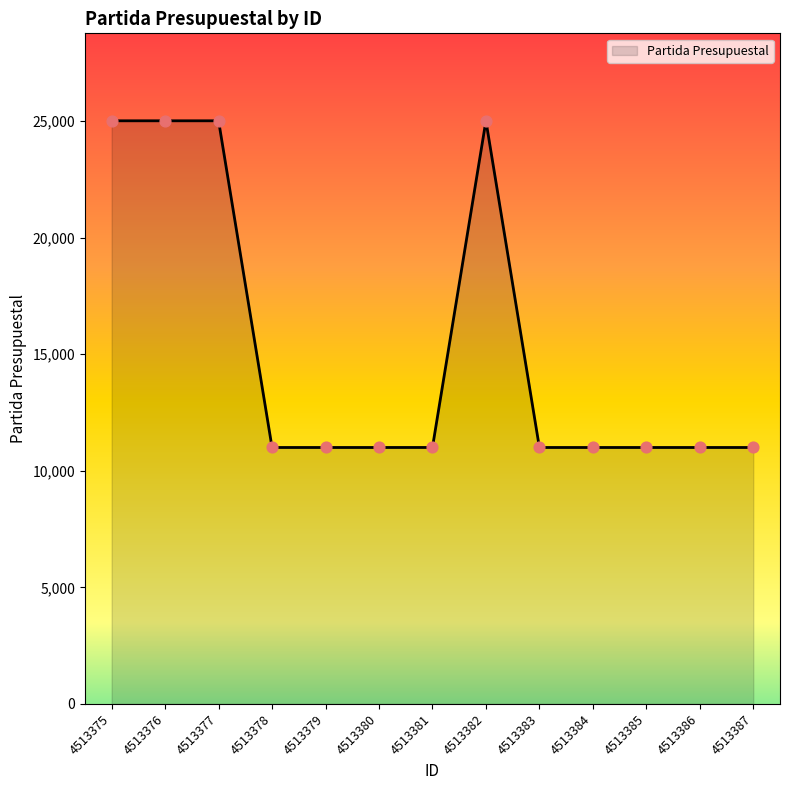

What is the ratio of the value at 4513382 to the value at 4513381?

2.3